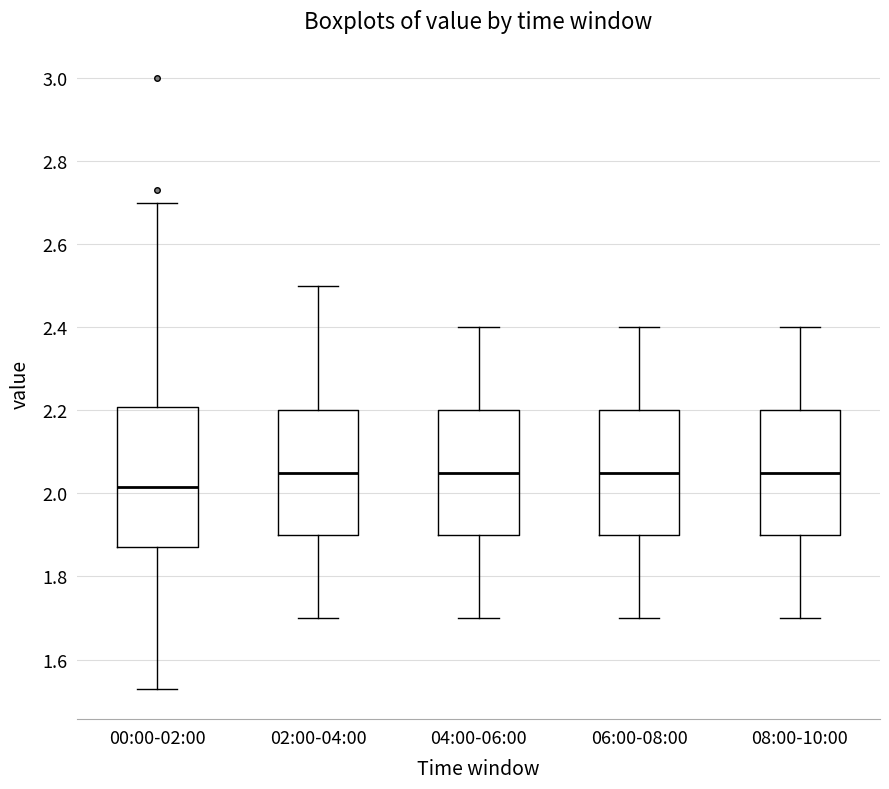

Which box's median line is the lowest?

00:00-02:00